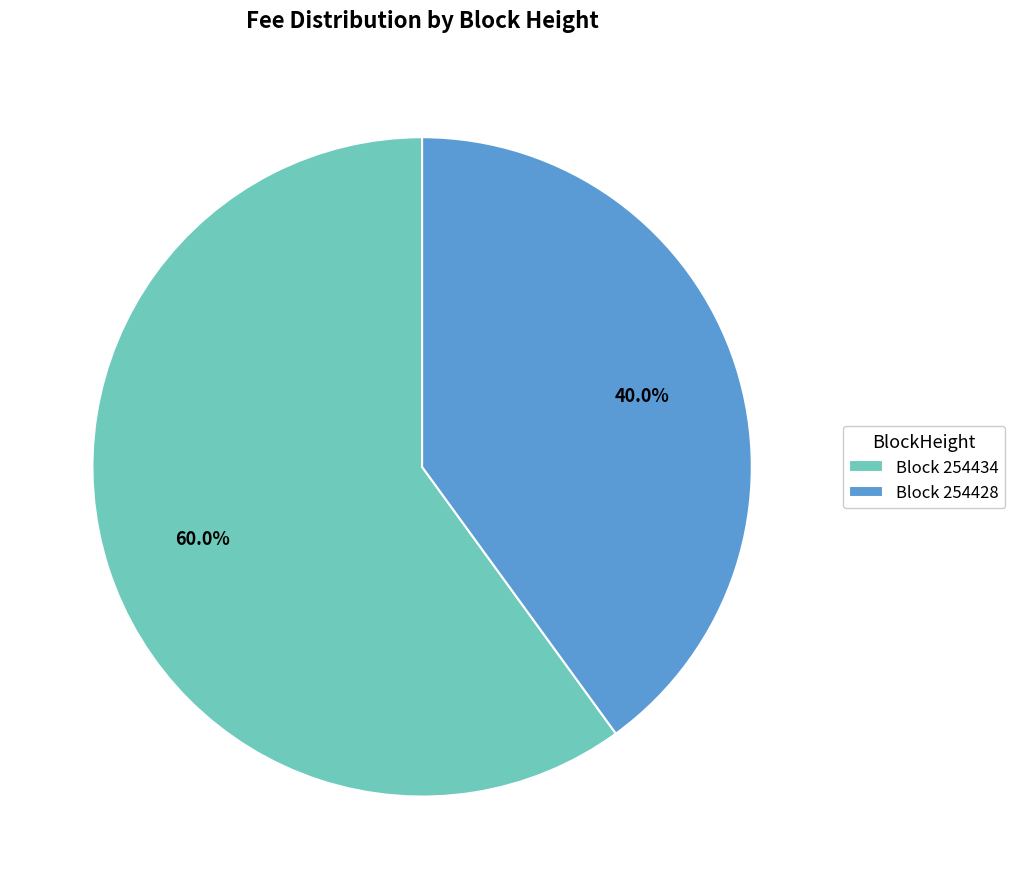

Which has a higher value, Block 254434 or Block 254428?

Block 254434